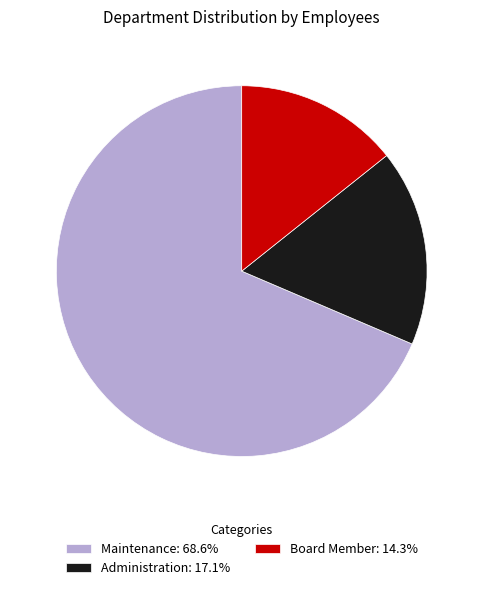

What is the smallest slice in the pie chart?

Board Member